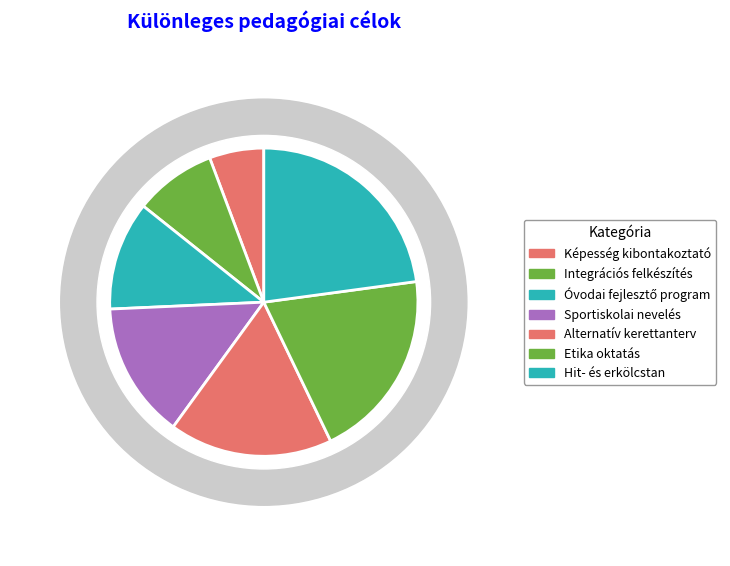

What is the ratio of the value at Integrációs felkészítésben részt vevők to the value at Óvodai fejlesztő programban részt vevő?

0.8